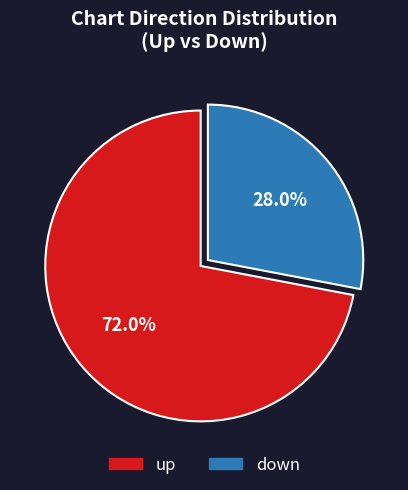

How many segments does this pie chart have?

2